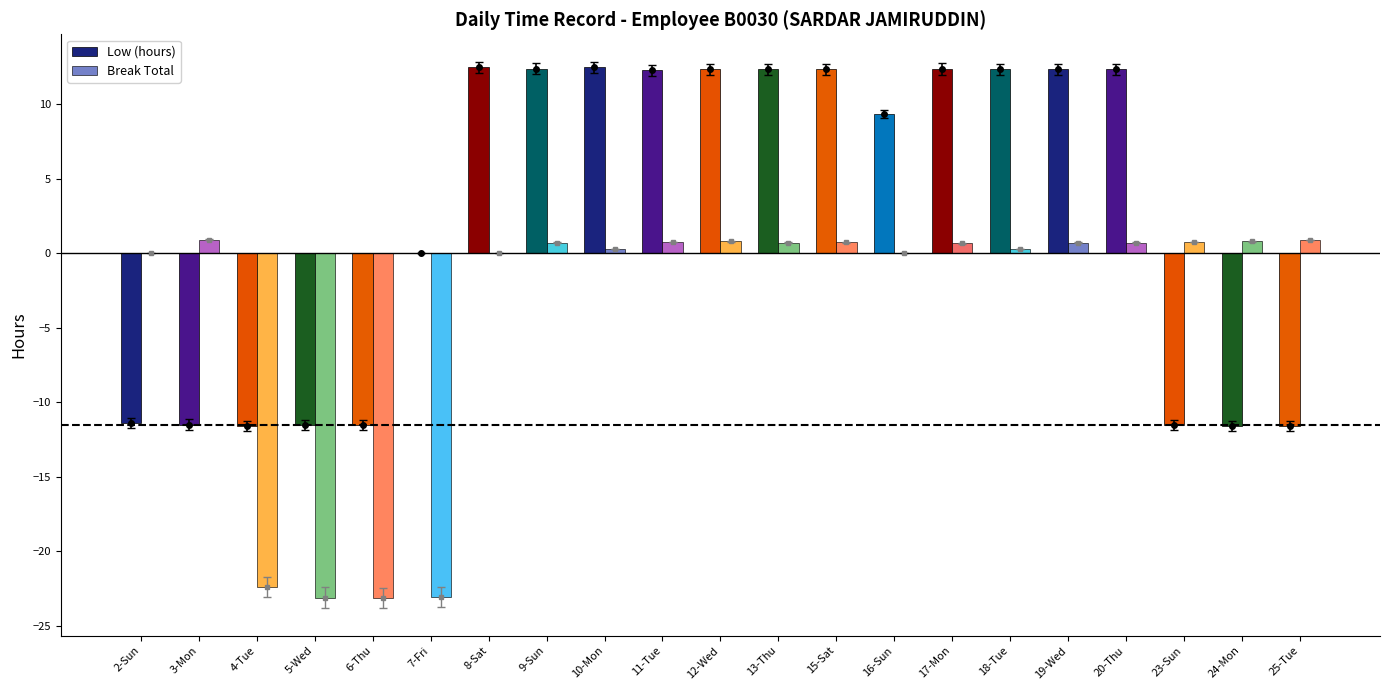

What is the sum of all Break Total values?

-82.0